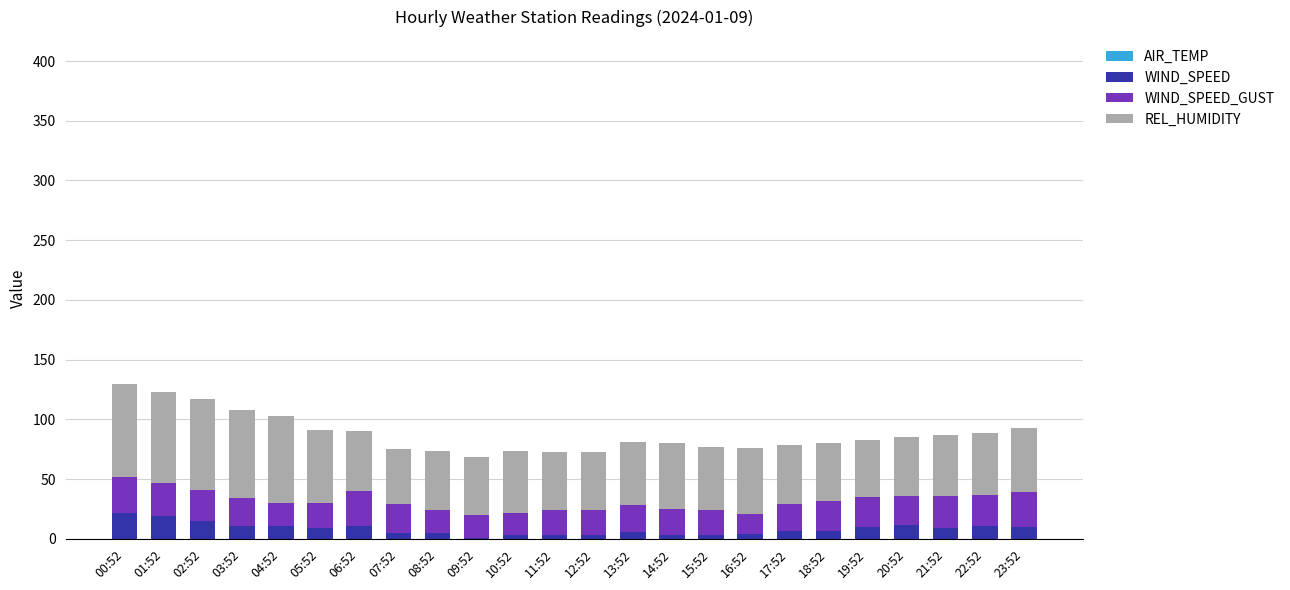

At which label does WIND_SPEED reach its minimum?

09:52